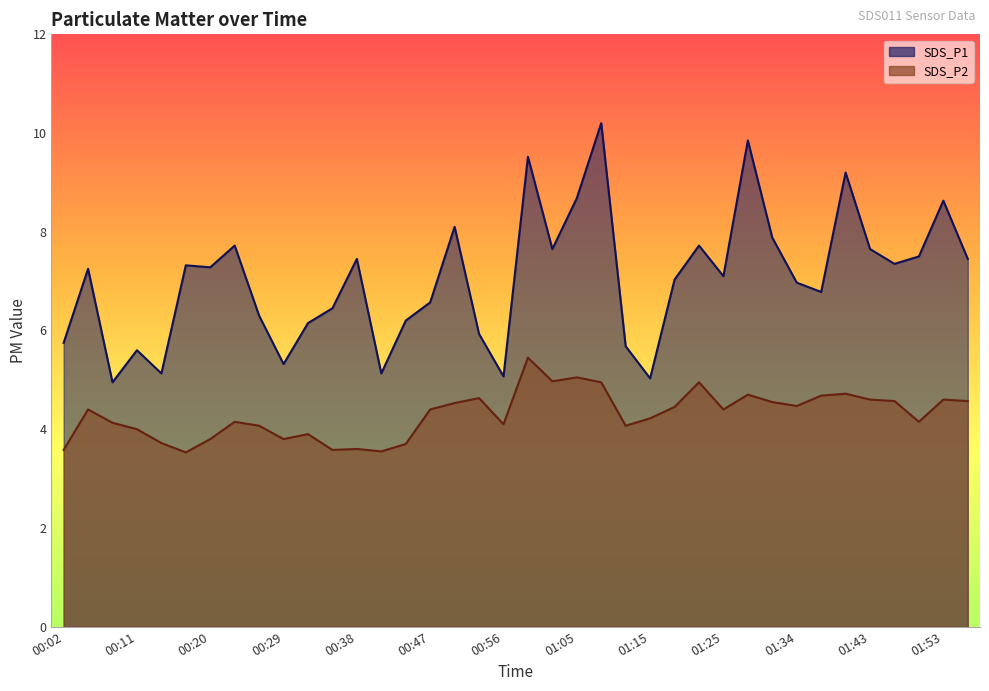

How many categories are shown in the chart?

38